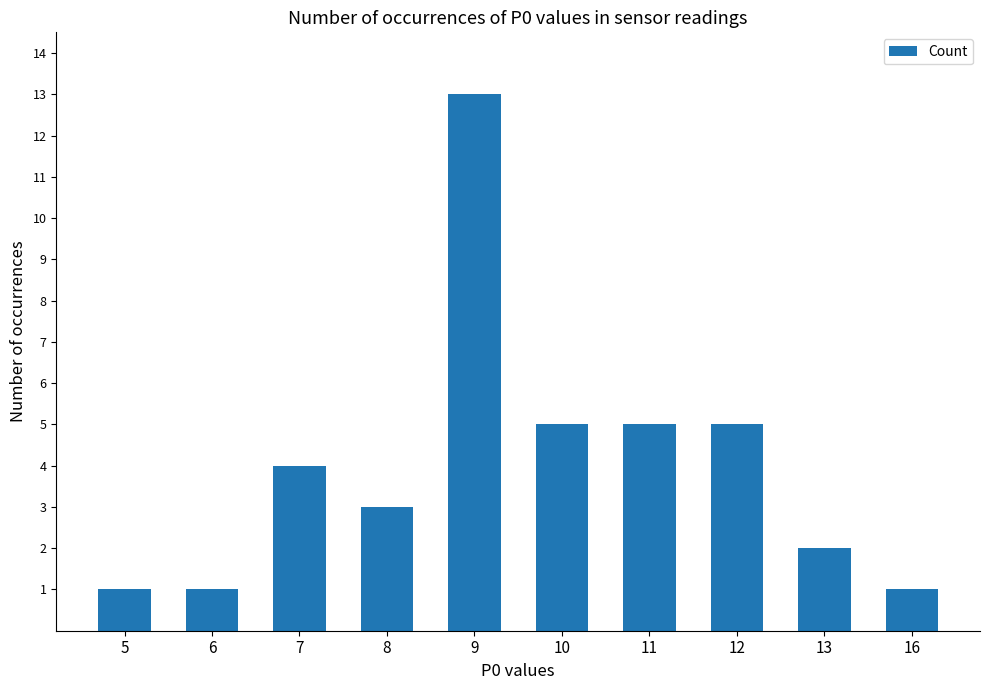

Reading left to right, what are all the values shown in this chart?

5=1	6=1	7=4	8=3	9=13	10=5	11=5	12=5	13=2	16=1